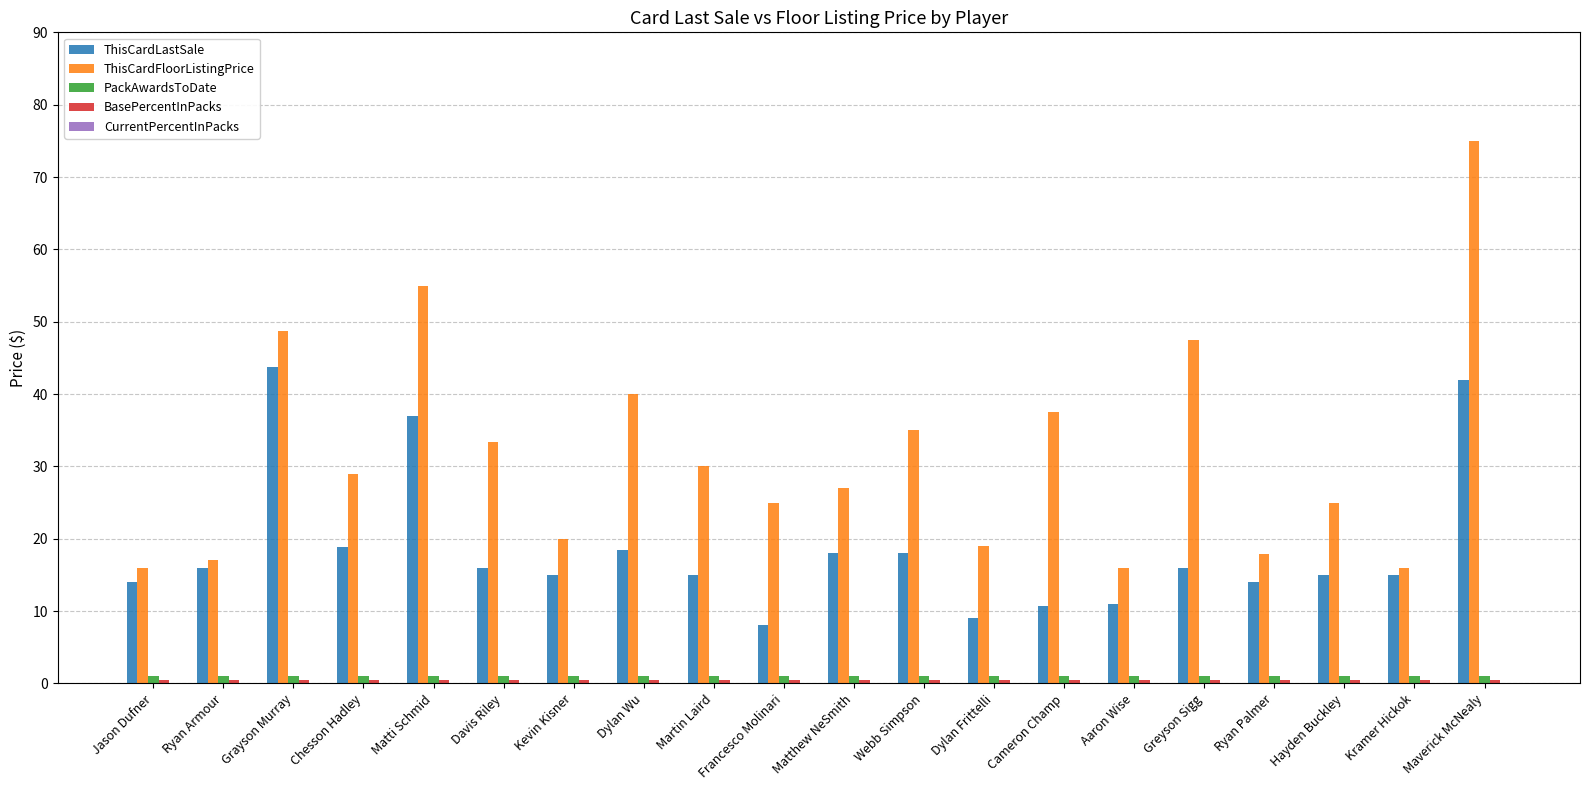

What is the label of the 2nd bar from the left?

Ryan Armour